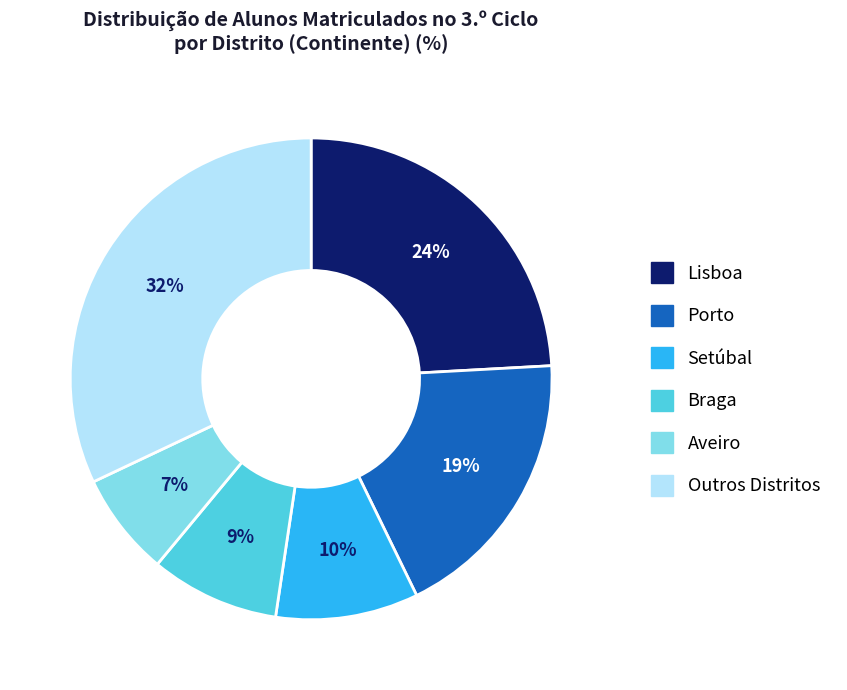

Which slice is the largest?

Outros Distritos